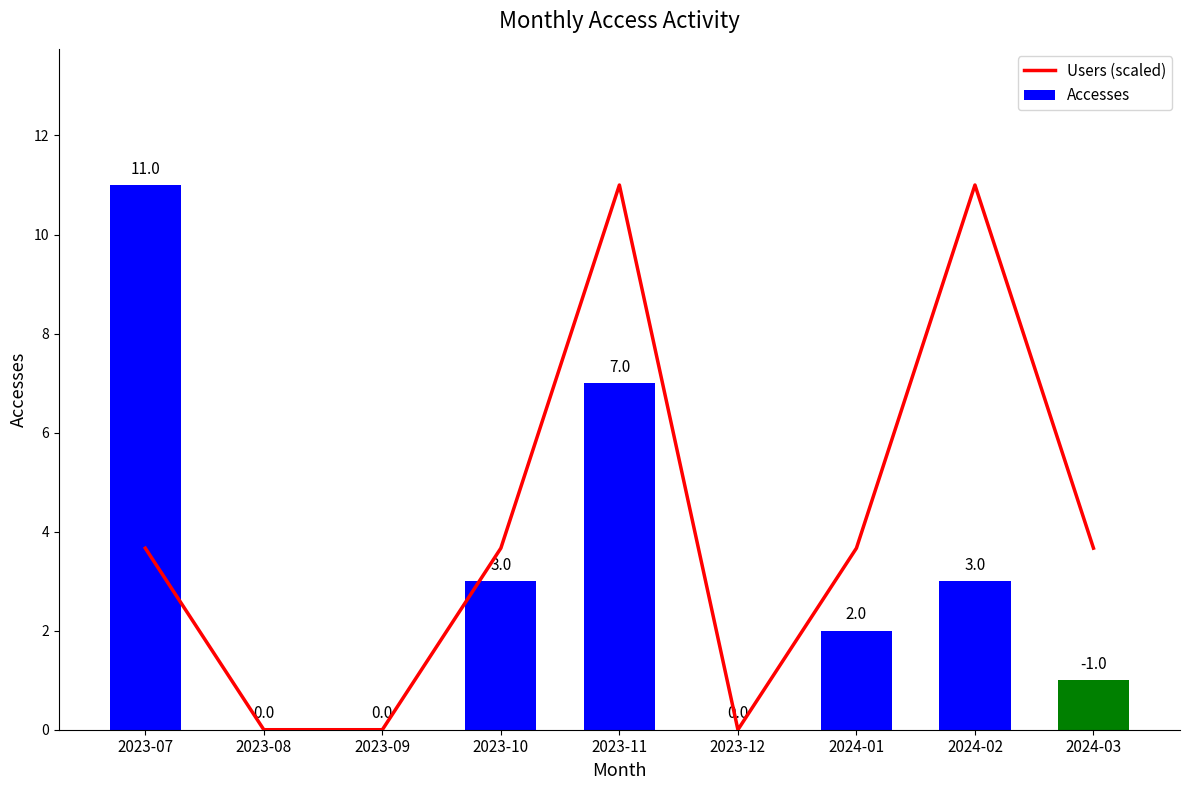

What is the difference between the maximum and second lowest values in the Accesses series?

11.0